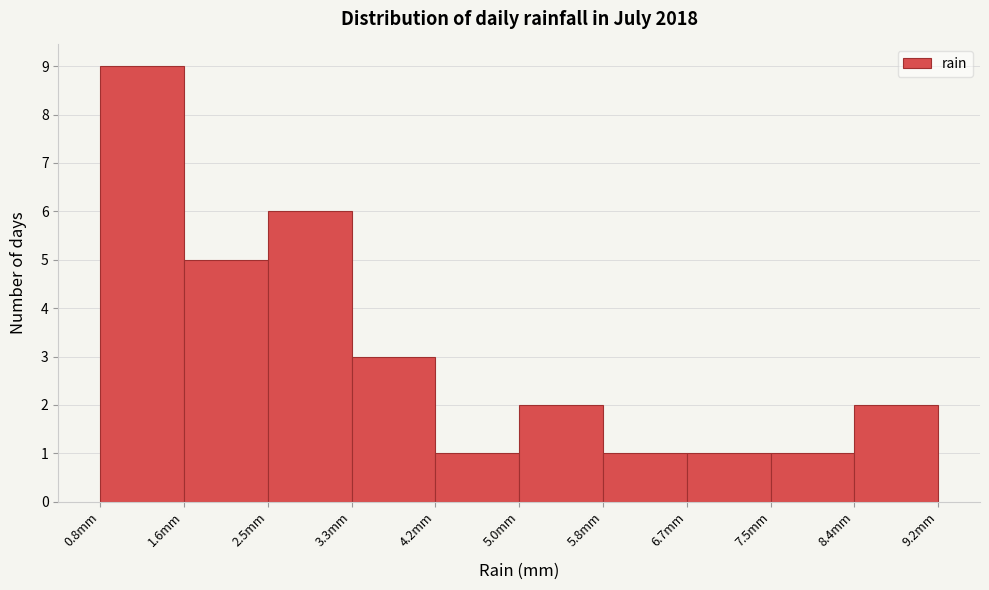

Over which range of the x-axis is the bar tallest?

0.80 to 1.64